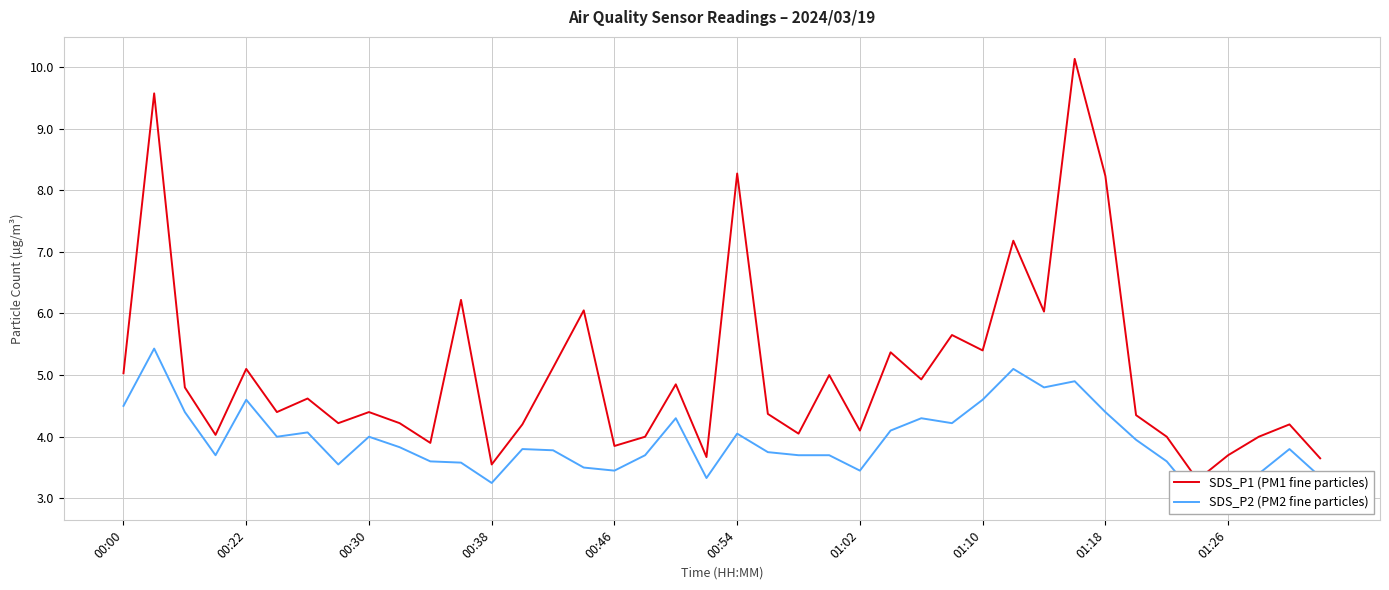

True or false: SDS_P1 (PM1 fine particles) and SDS_P2 (PM2 fine particles) intersect in this chart.

False